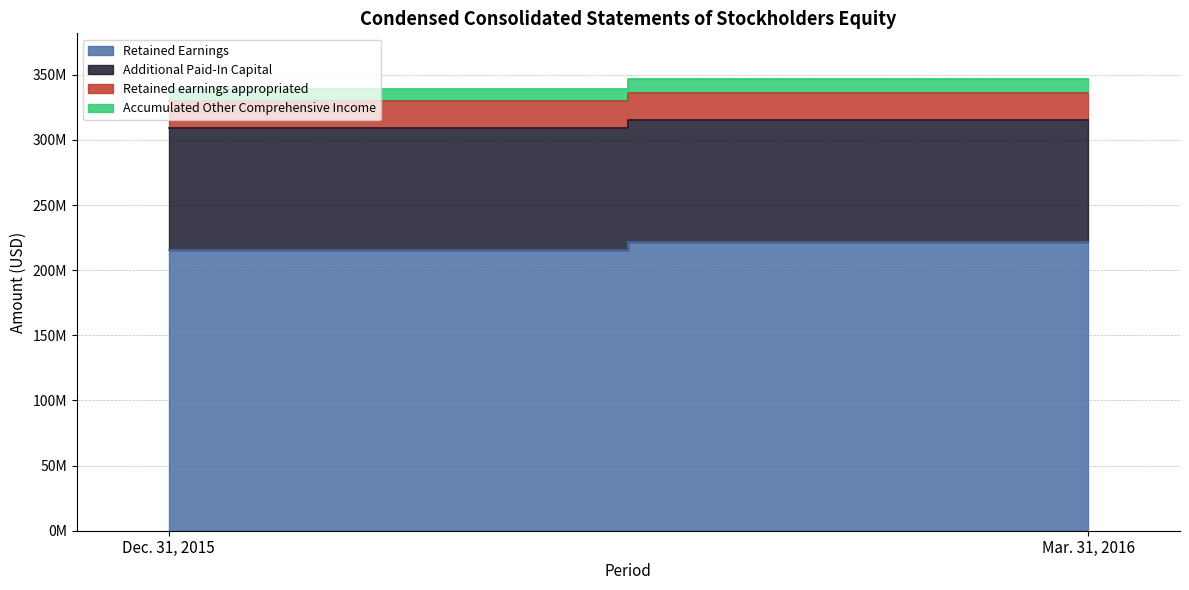

At which label does Retained Earnings reach its peak?

Mar. 31, 2016